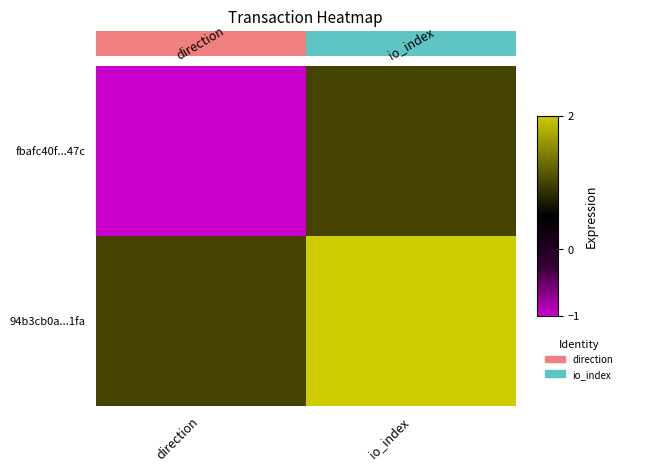

Between direction and io_index, which is larger?

io_index